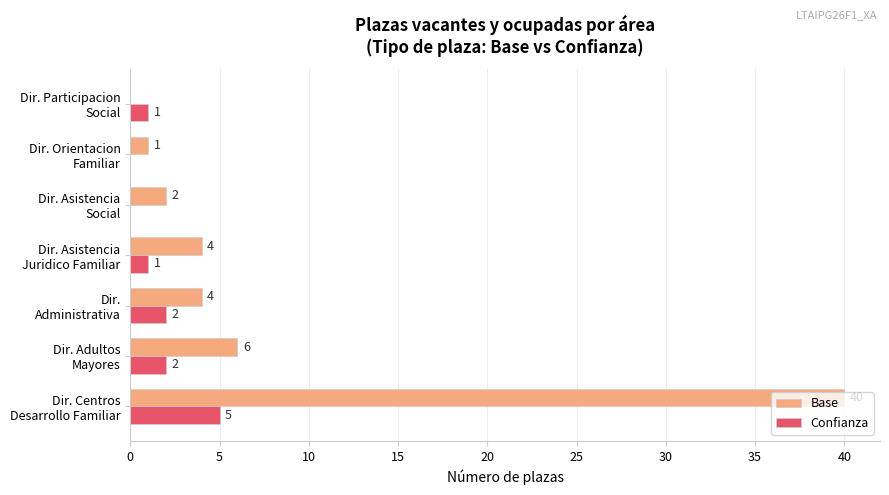

How many Confianza values are between 0 and 2?

6